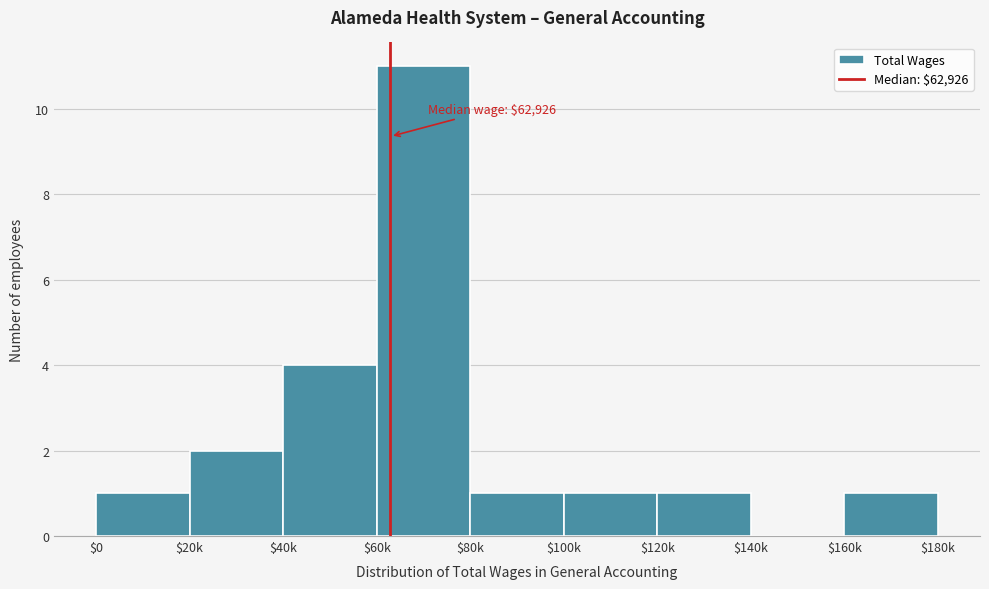

Where is the data nearest to the value 5?

$40k